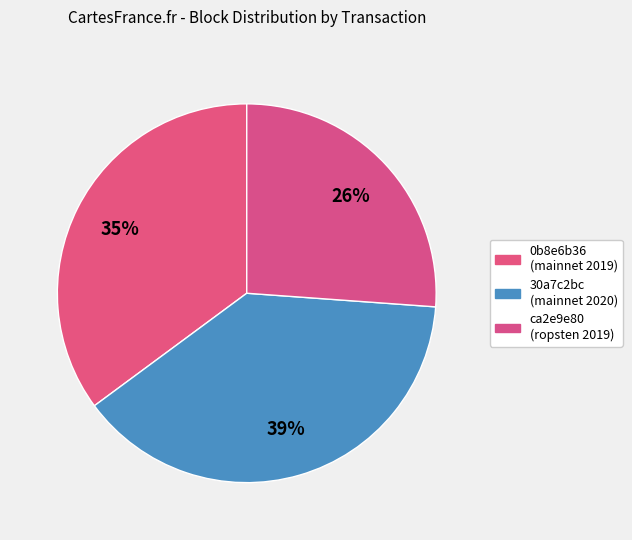

Which slice is the smallest?

ca2e9e80 (ropsten 2019)